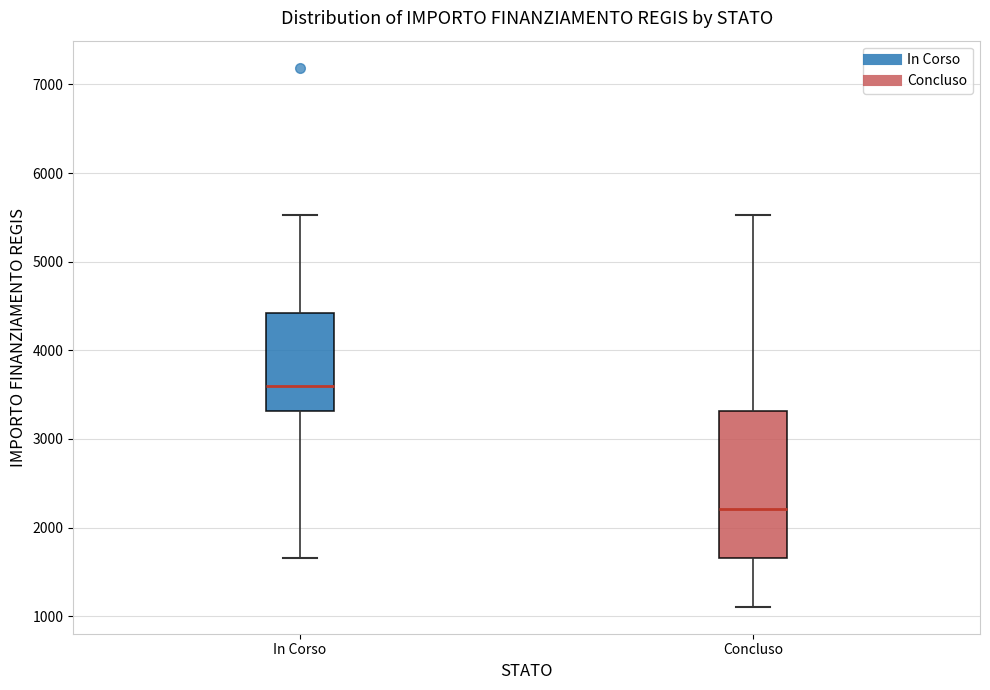

Reading left to right, transcribe this box plot: for each box, give where its median line is, the range the box spans, and where its two whiskers end, as read against the y-axis. The values are not printed on the chart, so give them approximately, as read against the axis.

In Corso: median 3600, box 3300 to 4400, whiskers 1700 to 5500
Concluso: median 2200, box 1700 to 3300, whiskers 1100 to 5500